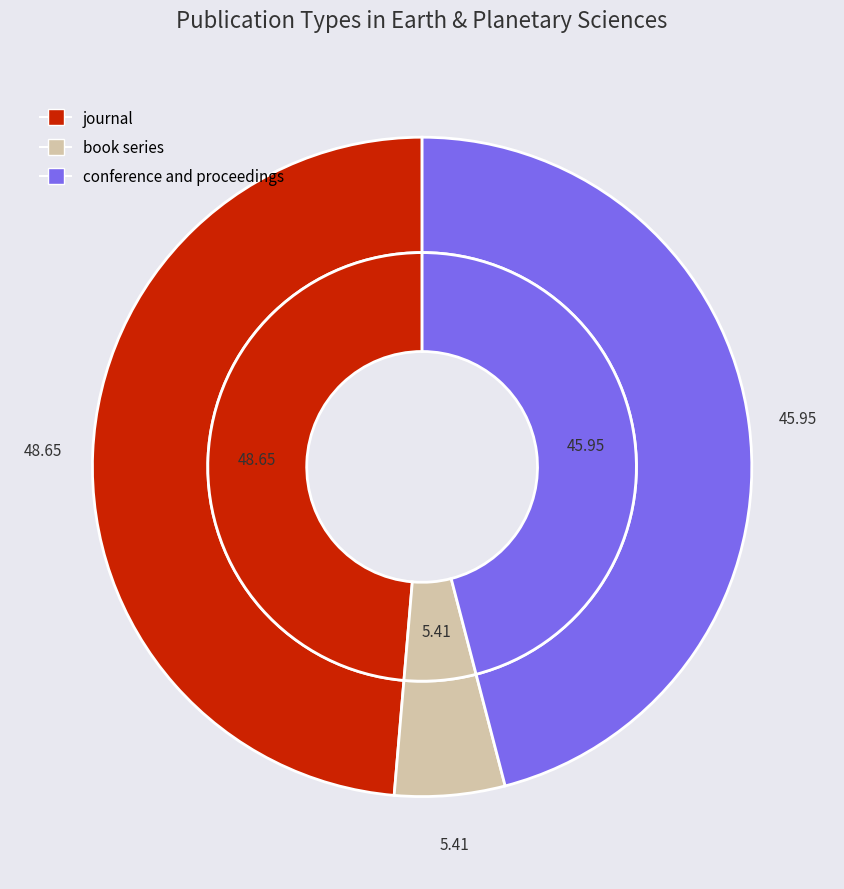

Rank the categories by value from highest to lowest.

journal, conference and proceedings, book series